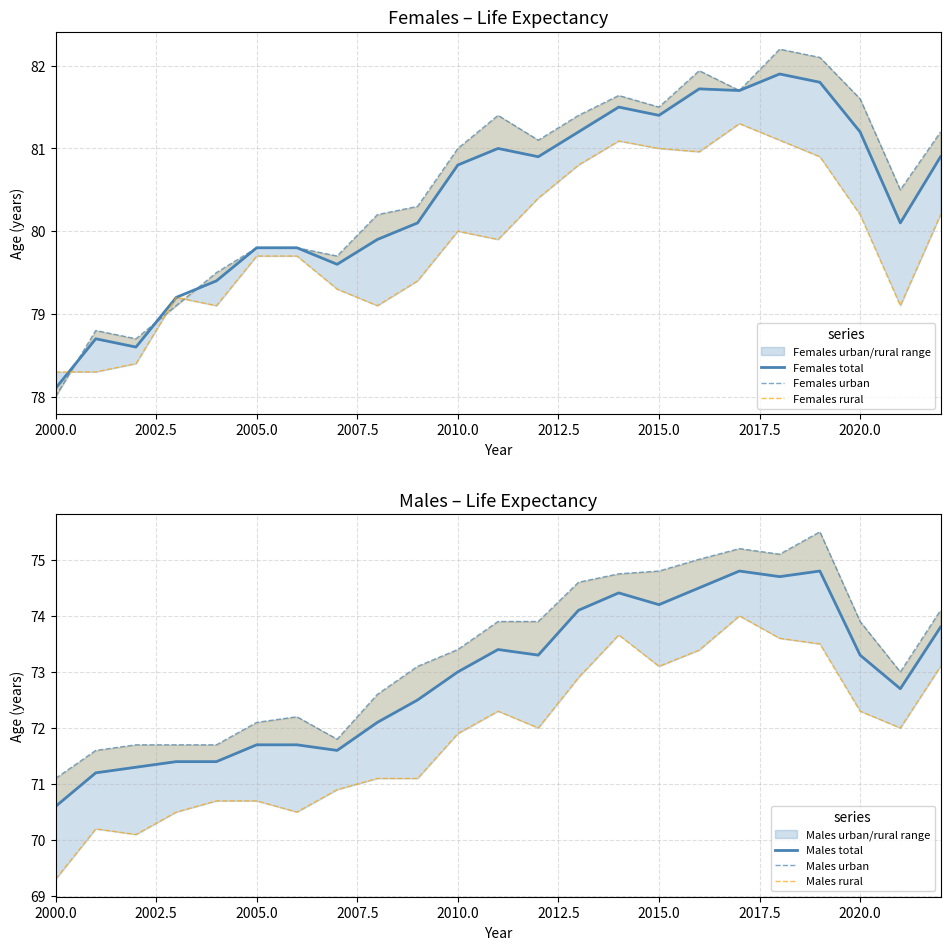

In Males total, how many points are higher than both neighbors (excluding endpoints)?

4